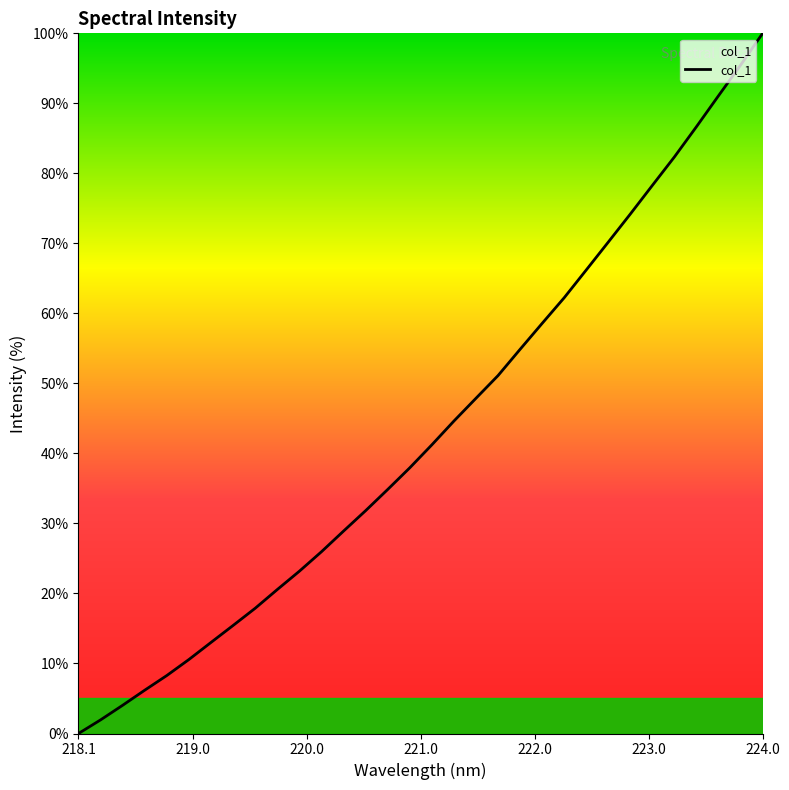

What is the greatest value displayed?

100.0